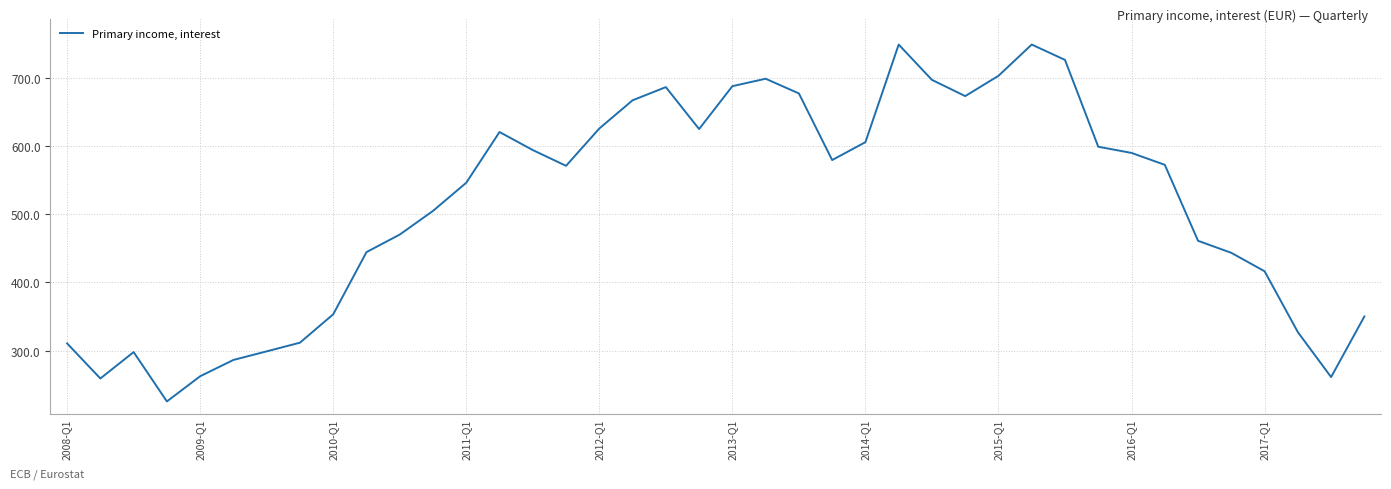

What is the minimum value shown in the chart?

225.7